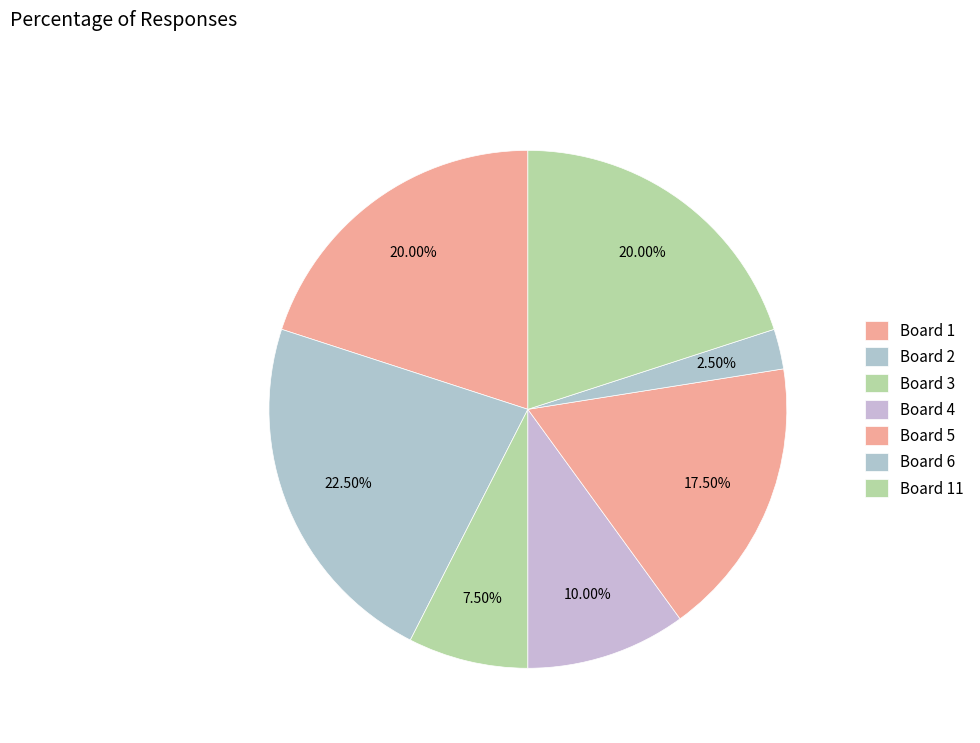

Count the number of slices in the pie.

7